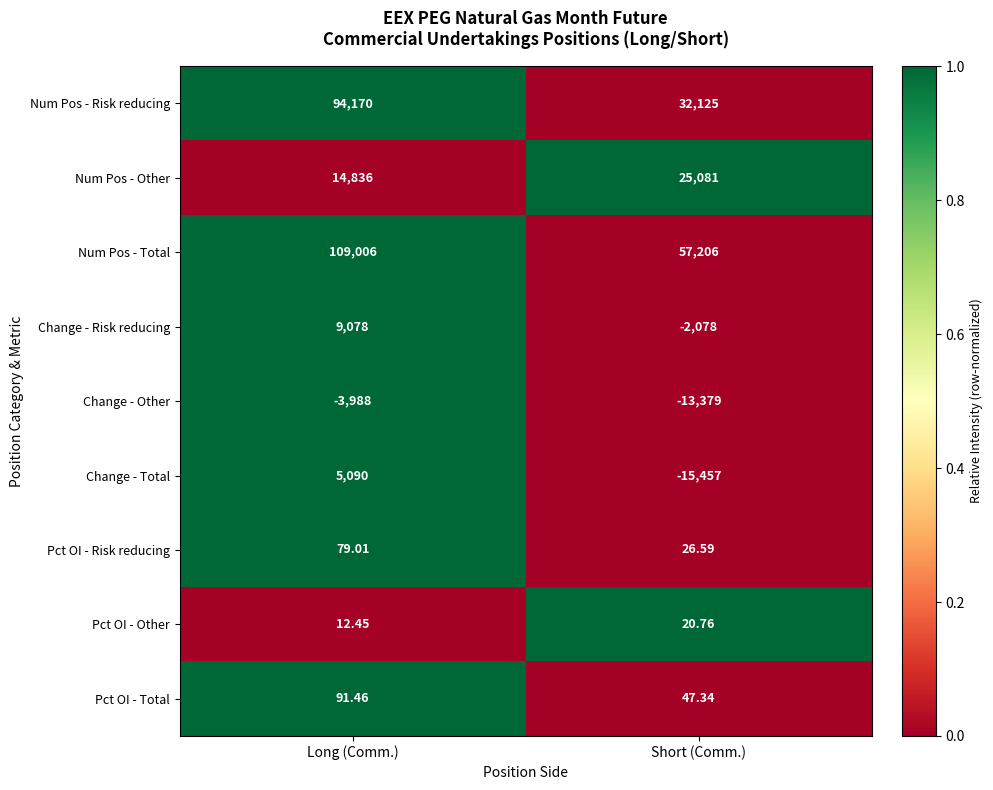

Rank the categories by Num Pos - Other value from lowest to highest.

Long (Comm.), Short (Comm.)